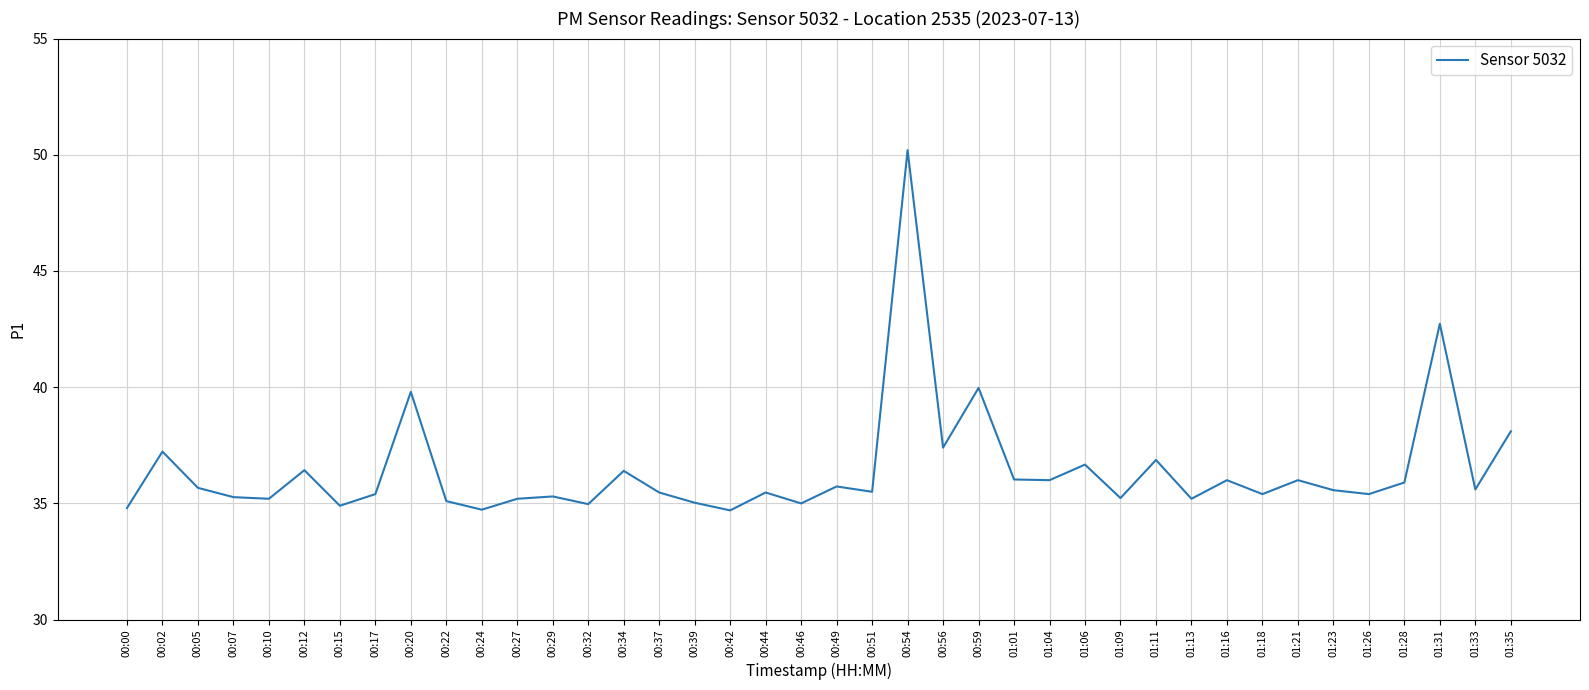

How many interior local valleys (lower than both neighbors) does the data have?

14